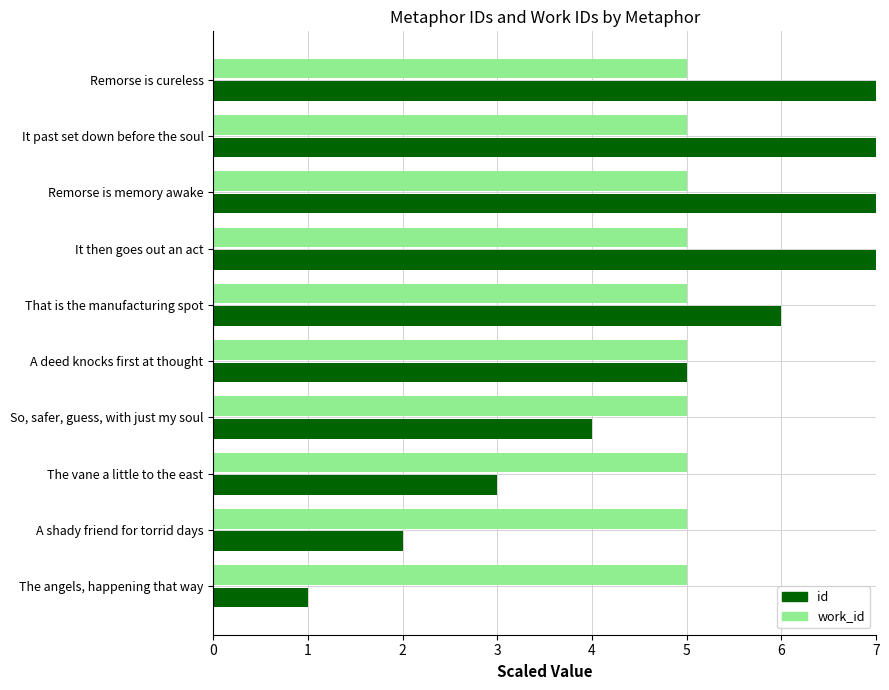

True or false: id has a value of 3.0 at 2.

True